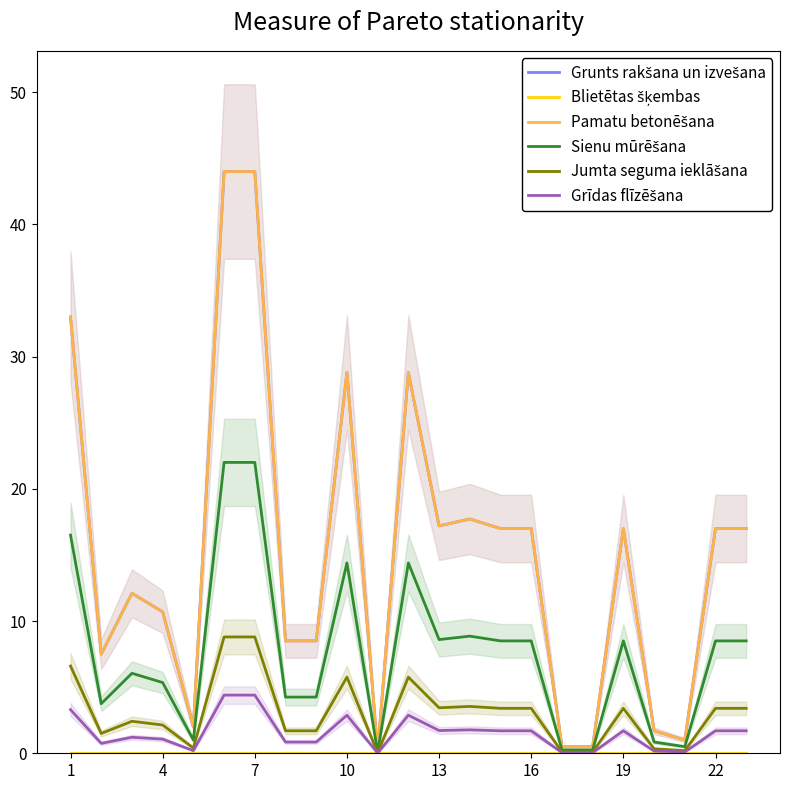

How many categories are shown in the chart?

23